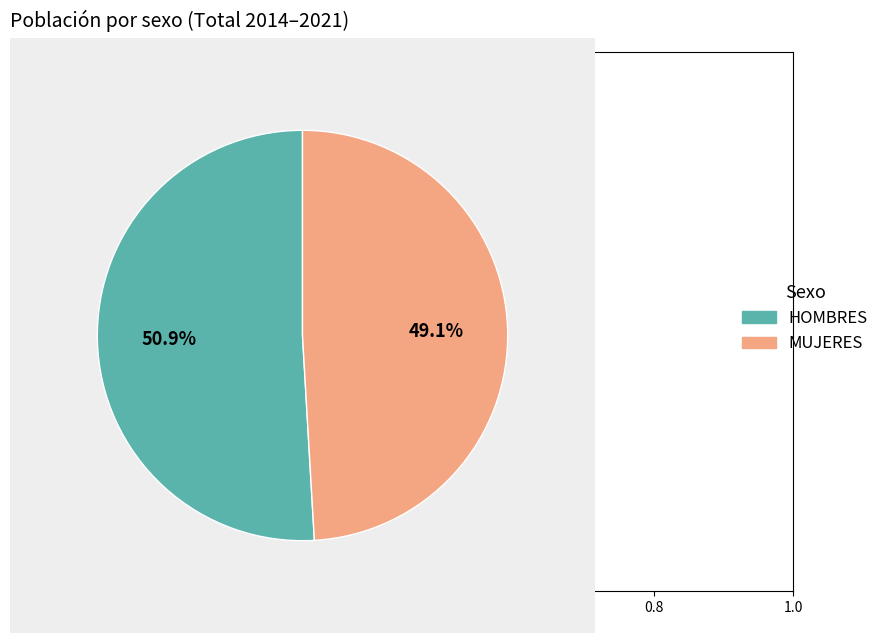

To the nearest percent, what is the average slice percentage?

50%